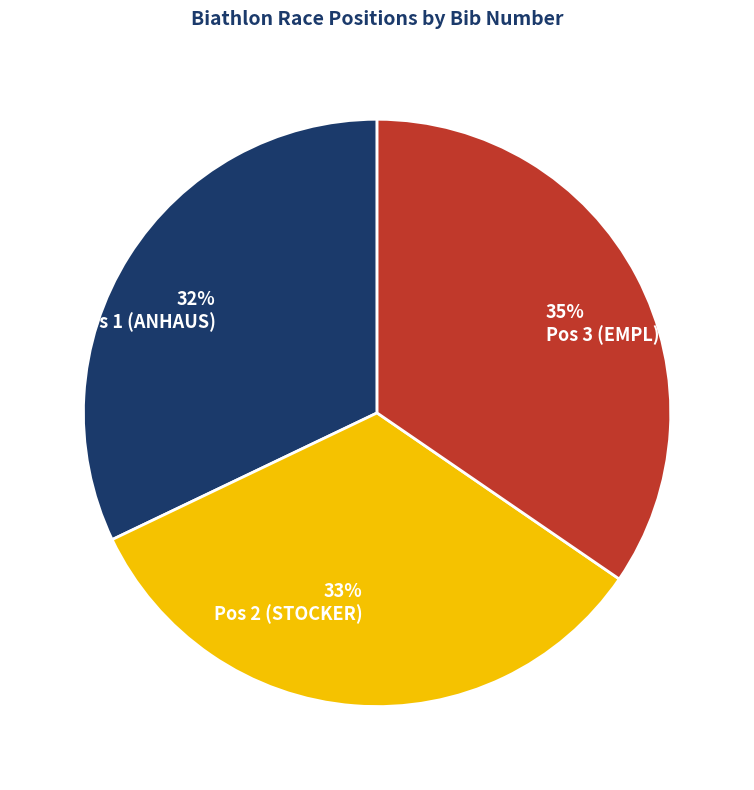

To the nearest percent, what is the average slice percentage?

33%